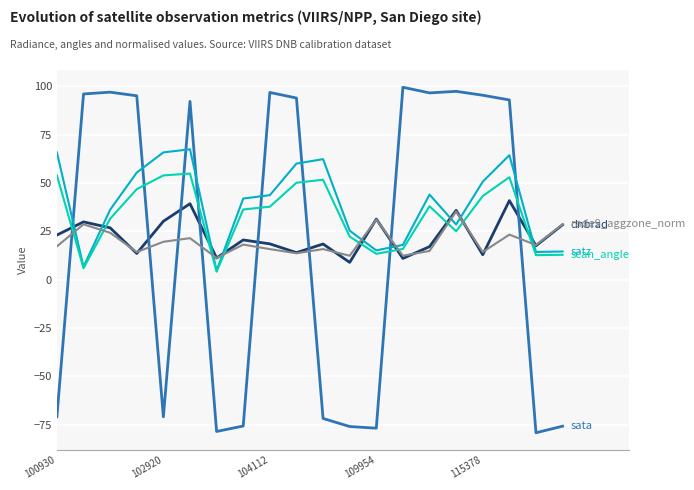

What is the maximum value shown in the chart?

99.4